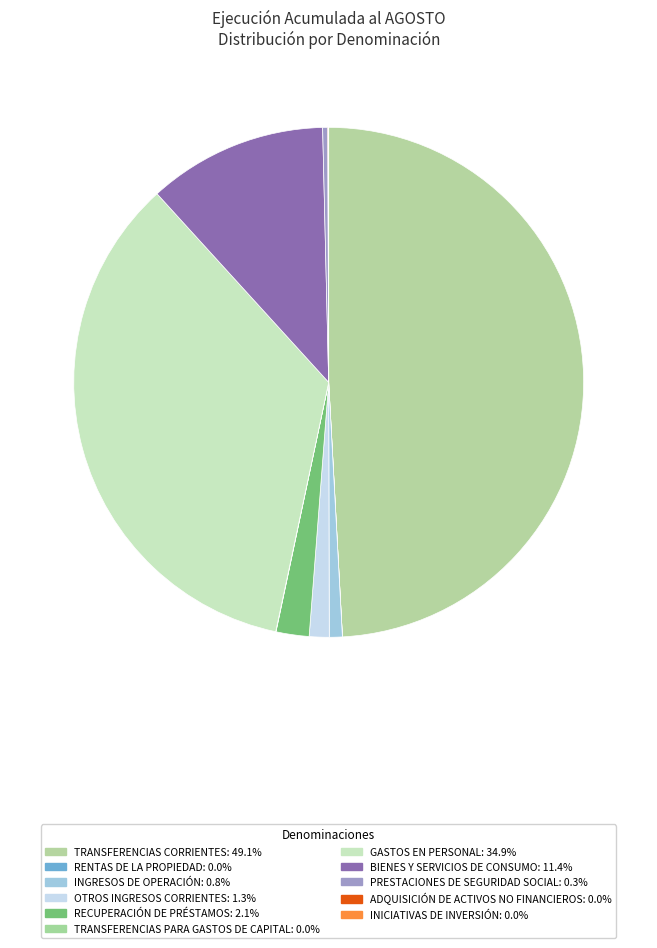

Is there any slice that represents more than half of the pie?

No